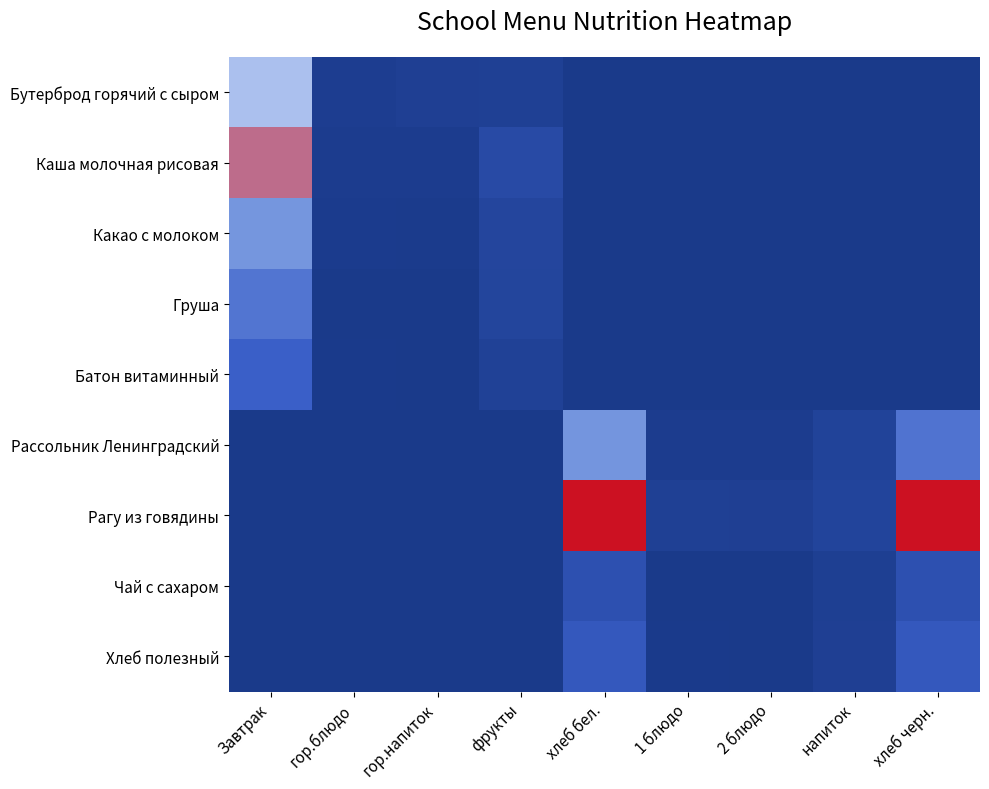

Between хлеб бел. and гор.напиток, which is larger?

гор.напиток